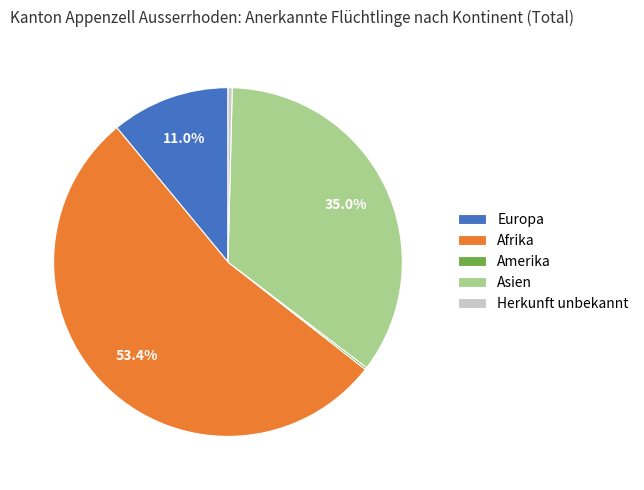

What portion of the pie excludes Asien?

65.0%